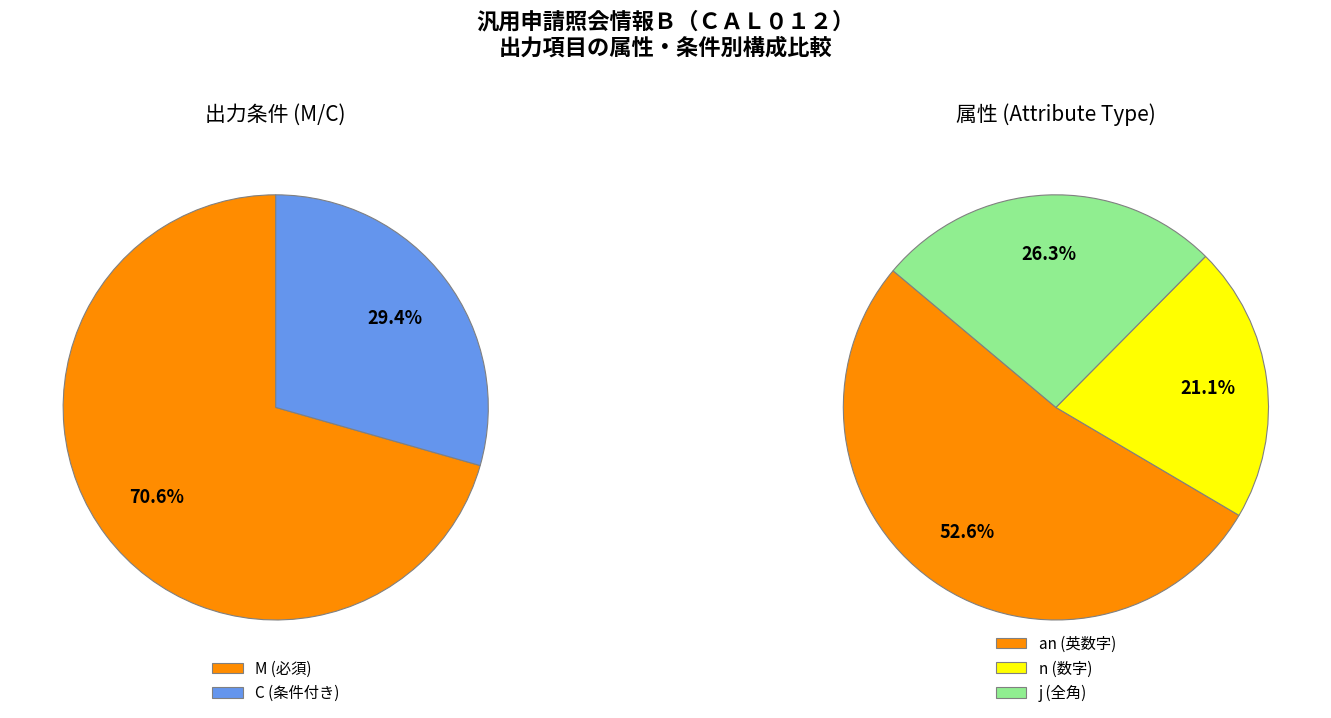

What is the majority slice?

M